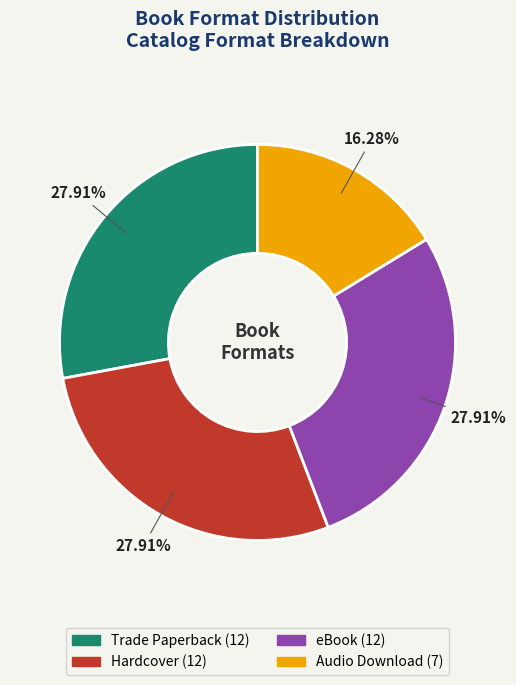

Between Audio Download (7) and Trade Paperback (12), which is larger?

Trade Paperback (12)